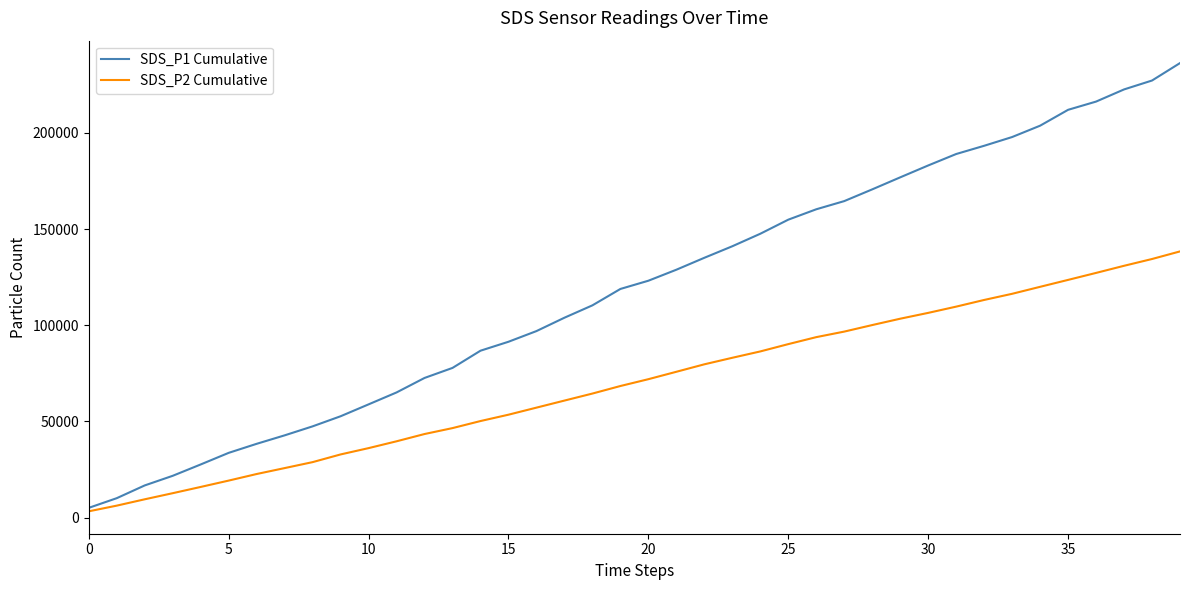

What is the highest value of the SDS_P2 Cumulative series?

138370.0